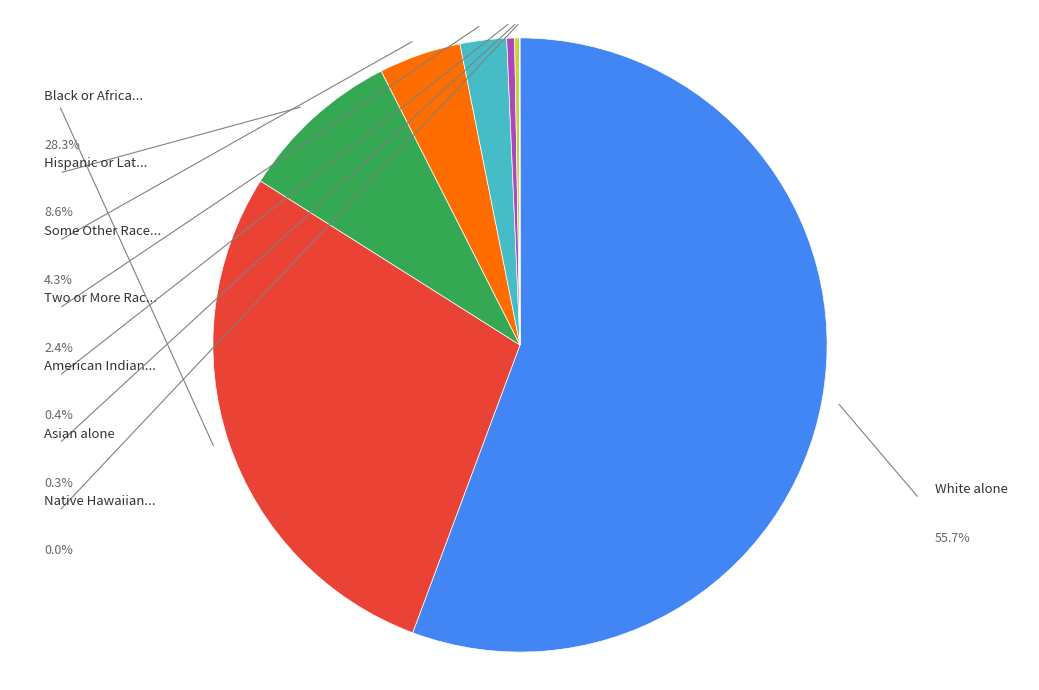

Does any single category account for the majority?

Yes